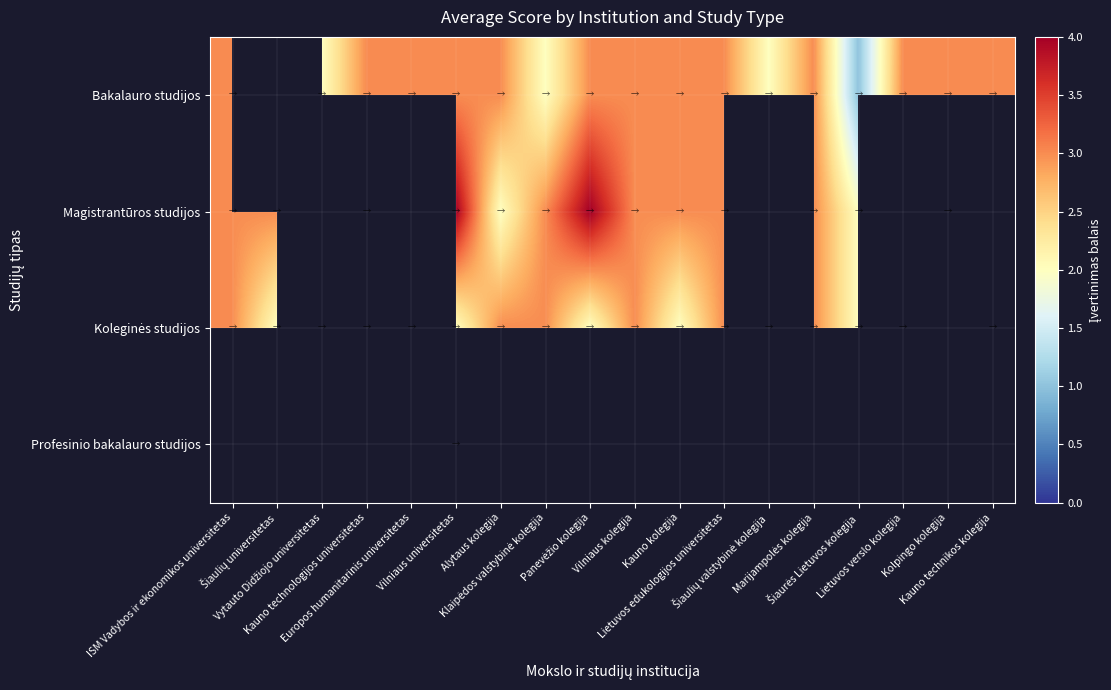

What is the difference between the highest and lowest values at Lietuvos verslo kolegija?

3